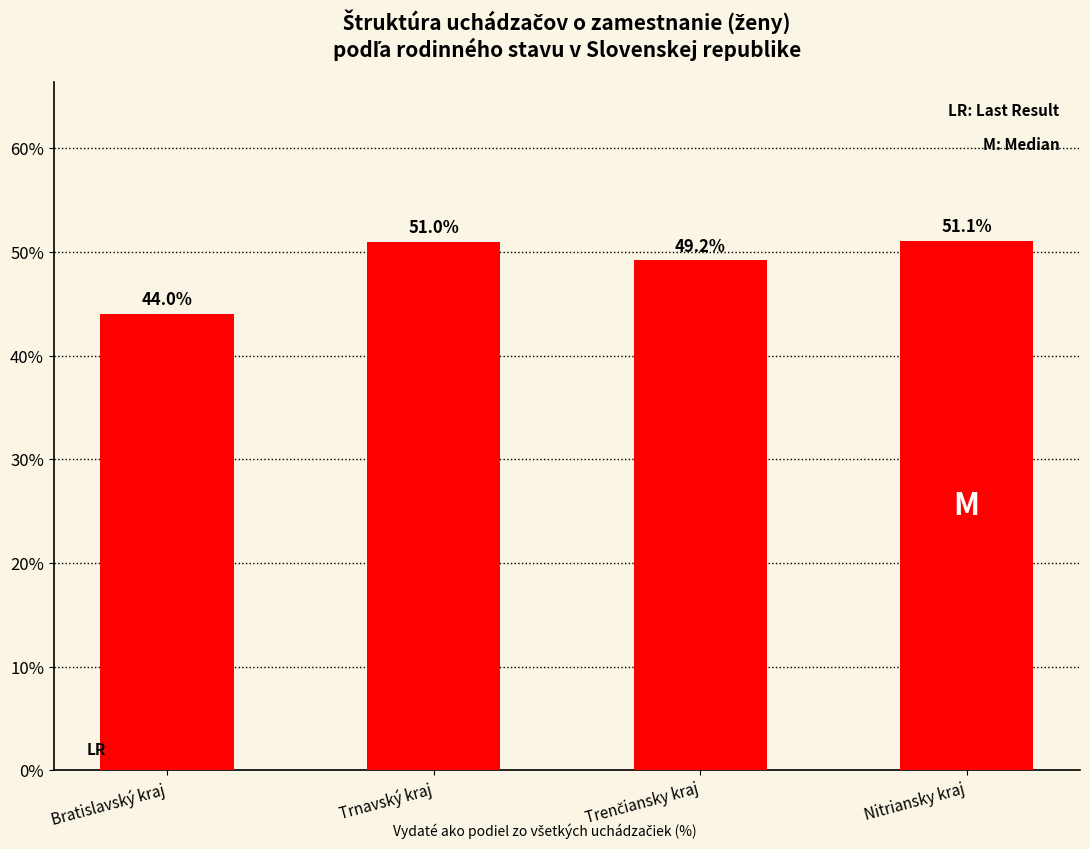

Reading right to left, what are all the values shown in this chart?

51.1	49.2	51.0	44.0